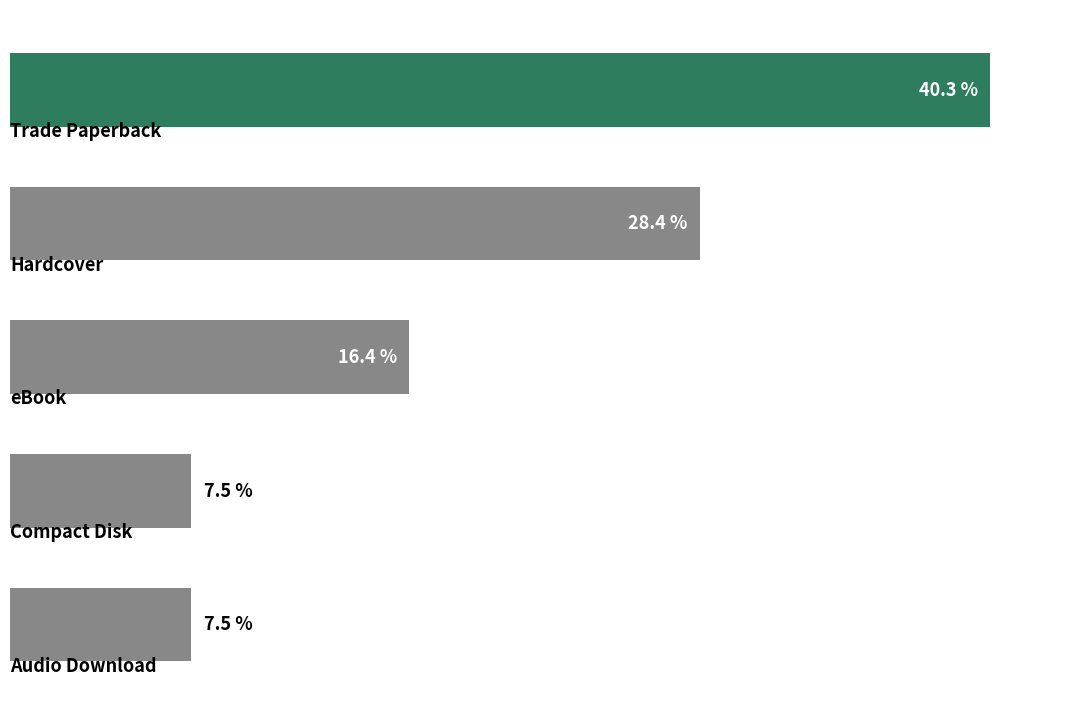

Are the bars horizontal?

Yes